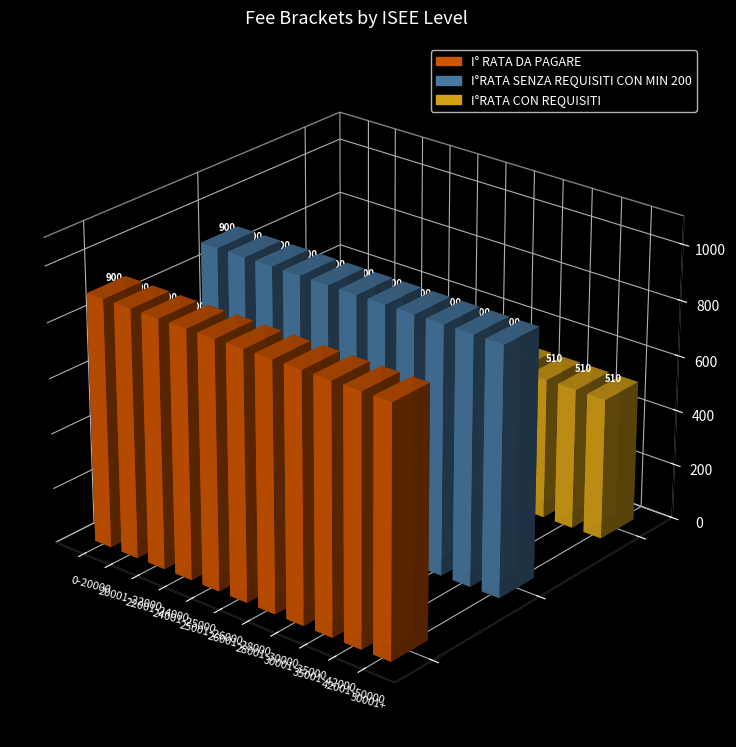

What is the total value across all series at 25001-26000?

2310